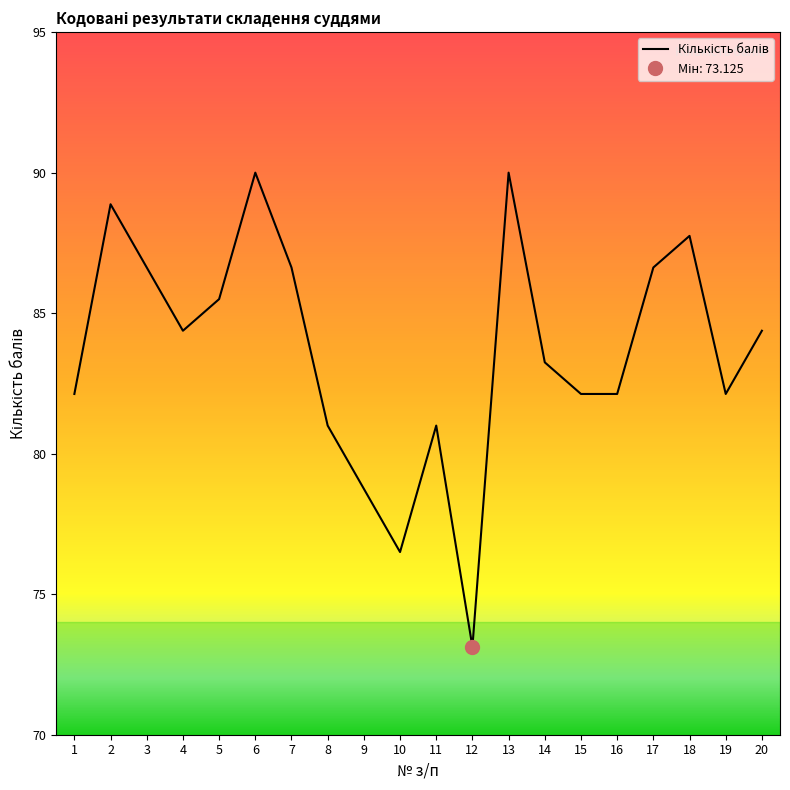

What is the maximum value shown in the chart?

90.0